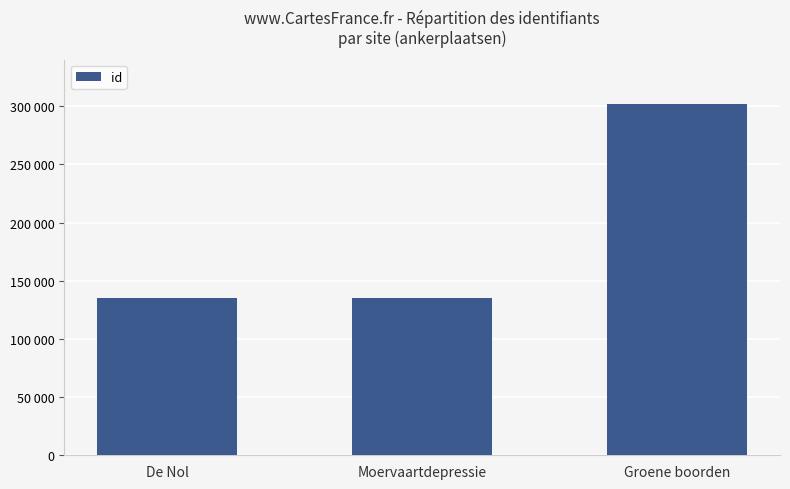

Does the chart contain any negative values?

No